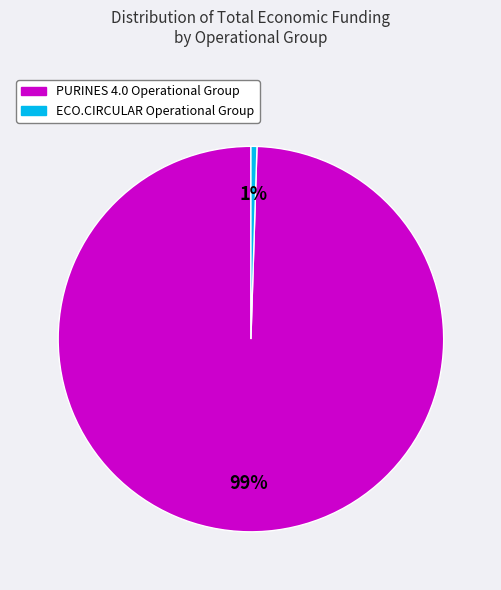

Count the number of slices in the pie.

2